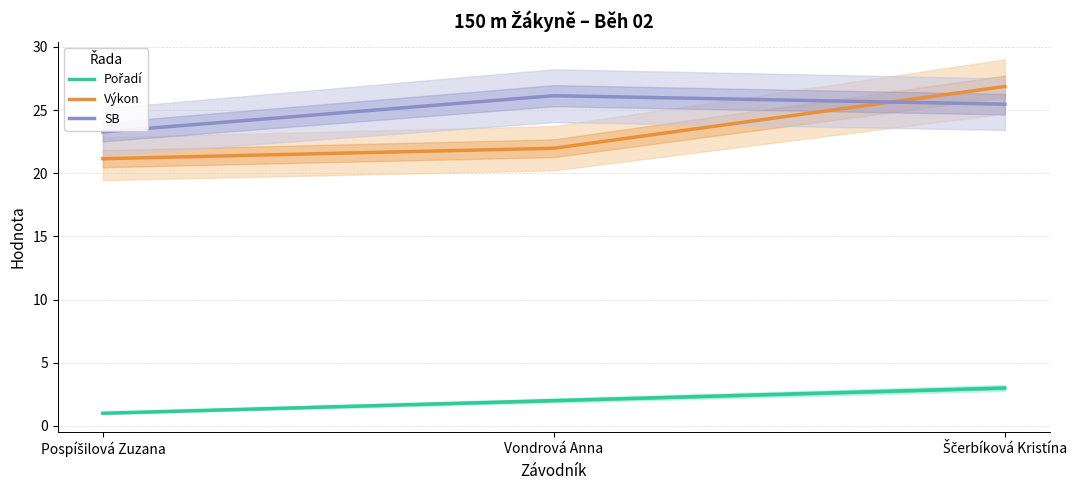

Which series has the largest total across all categories?

SB